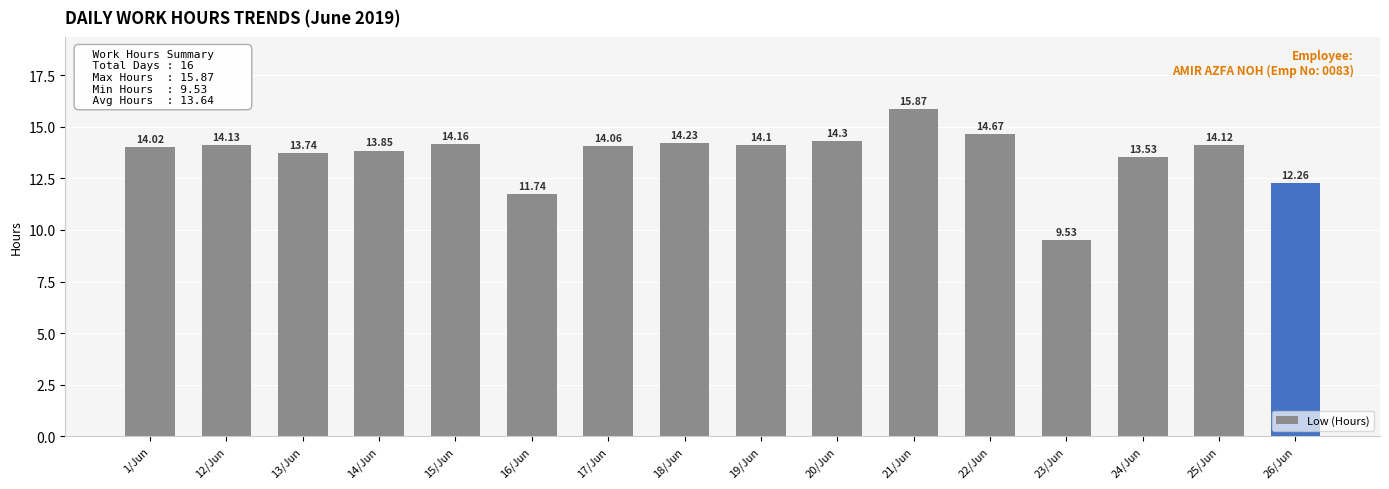

List the labels in order of value, smallest first.

23/Jun, 16/Jun, 26/Jun, 24/Jun, 13/Jun, 14/Jun, 1/Jun, 17/Jun, 19/Jun, 25/Jun, 12/Jun, 15/Jun, 18/Jun, 20/Jun, 22/Jun, 21/Jun